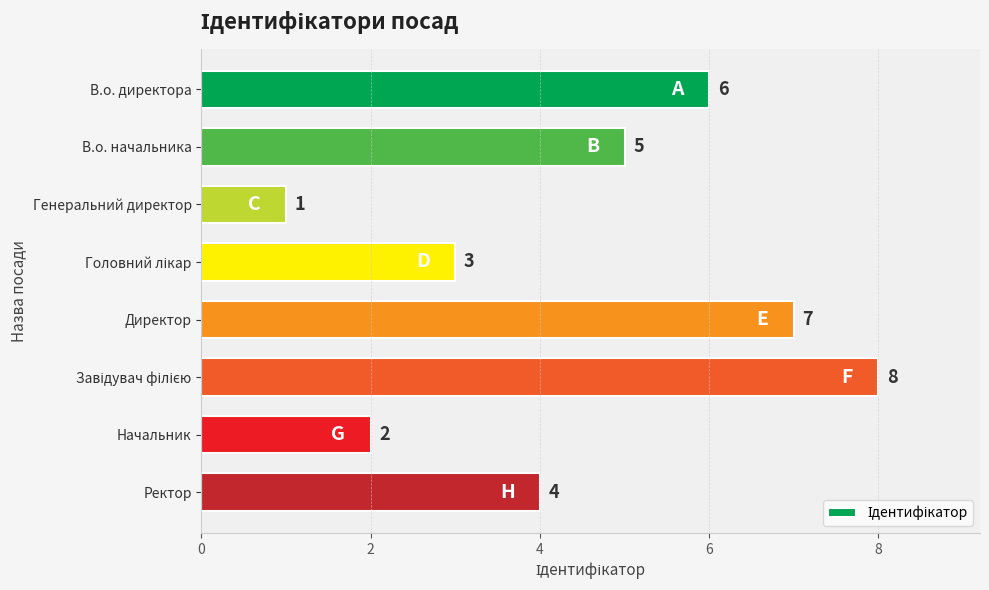

What is the smallest value displayed?

1